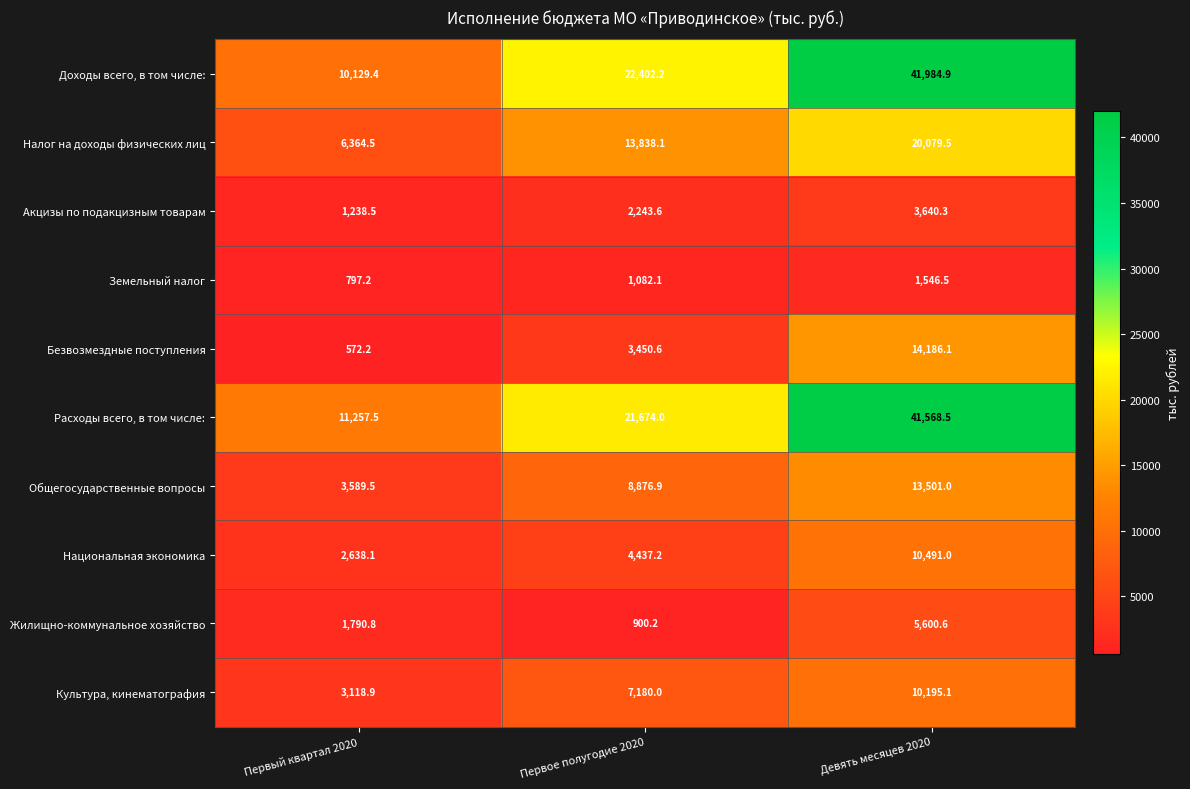

At which label does Акцизы по подакцизным товарам reach its minimum?

Первый квартал 2020